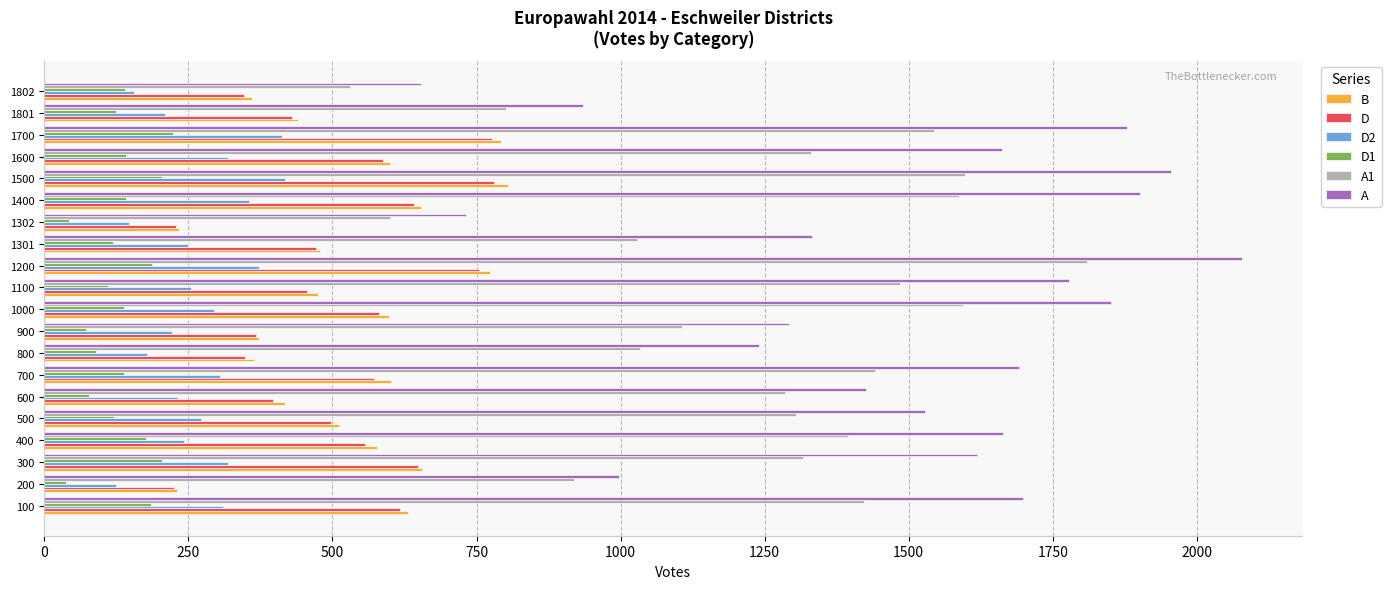

Is it true that D1 equals 67 at 100?

False